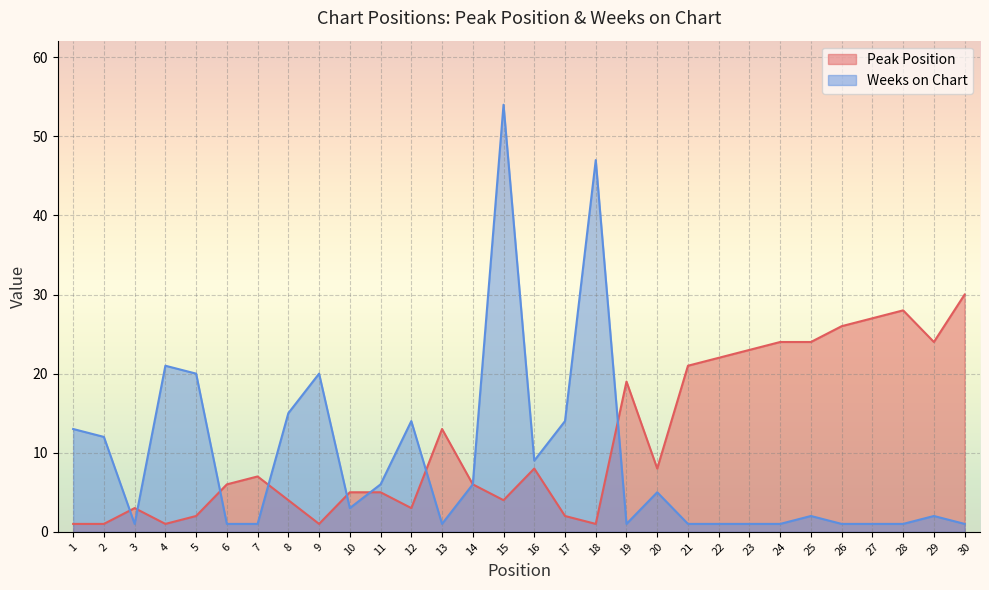

Rank the series by their maximum value, from lowest to highest.

Peak Position, Weeks on Chart